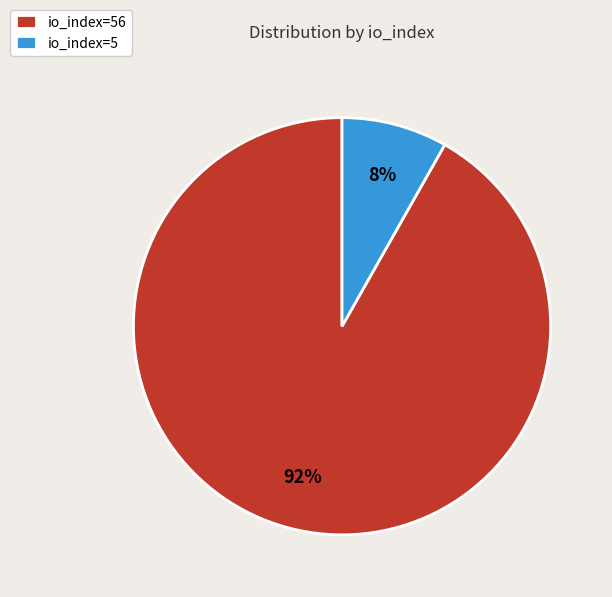

The io_index=56 slice represents 92% of the pie. True or false?

True